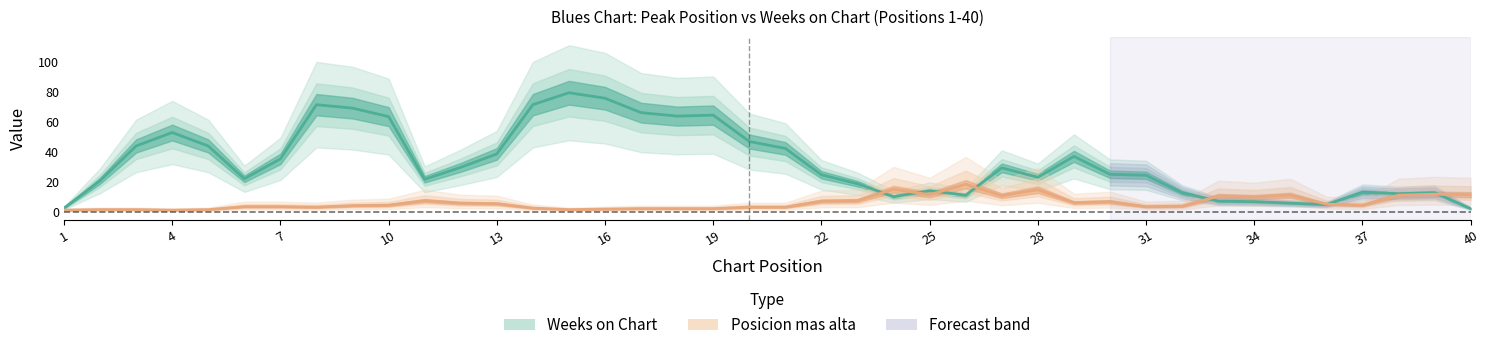

In Posicion mas alta, how many points are higher than both neighbors (excluding endpoints)?

12